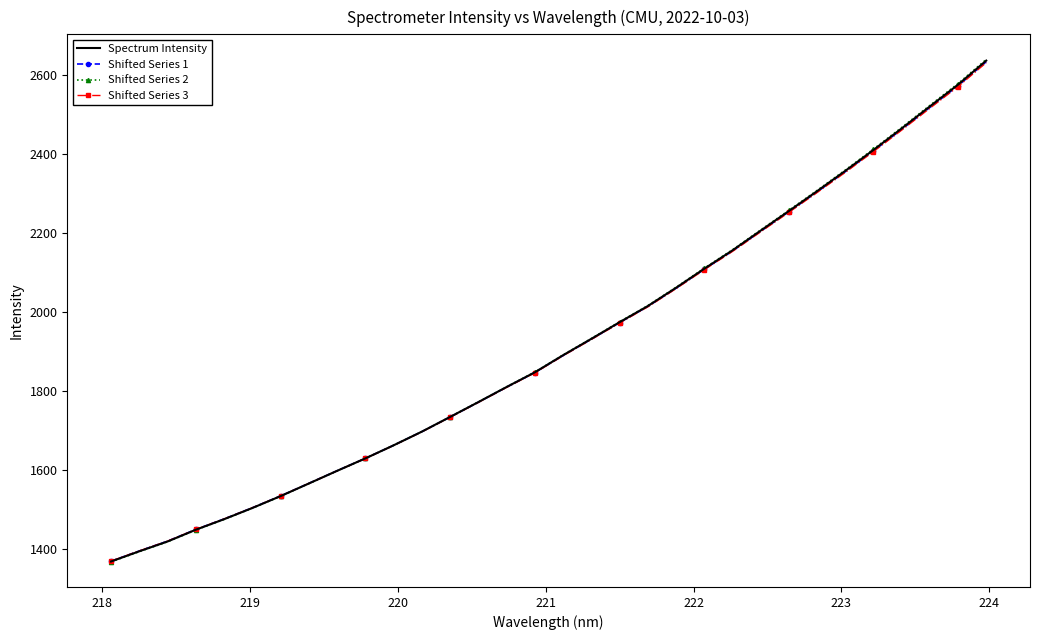

What is the difference between the maximum and second lowest values in the Spectrum Intensity series?

1242.5